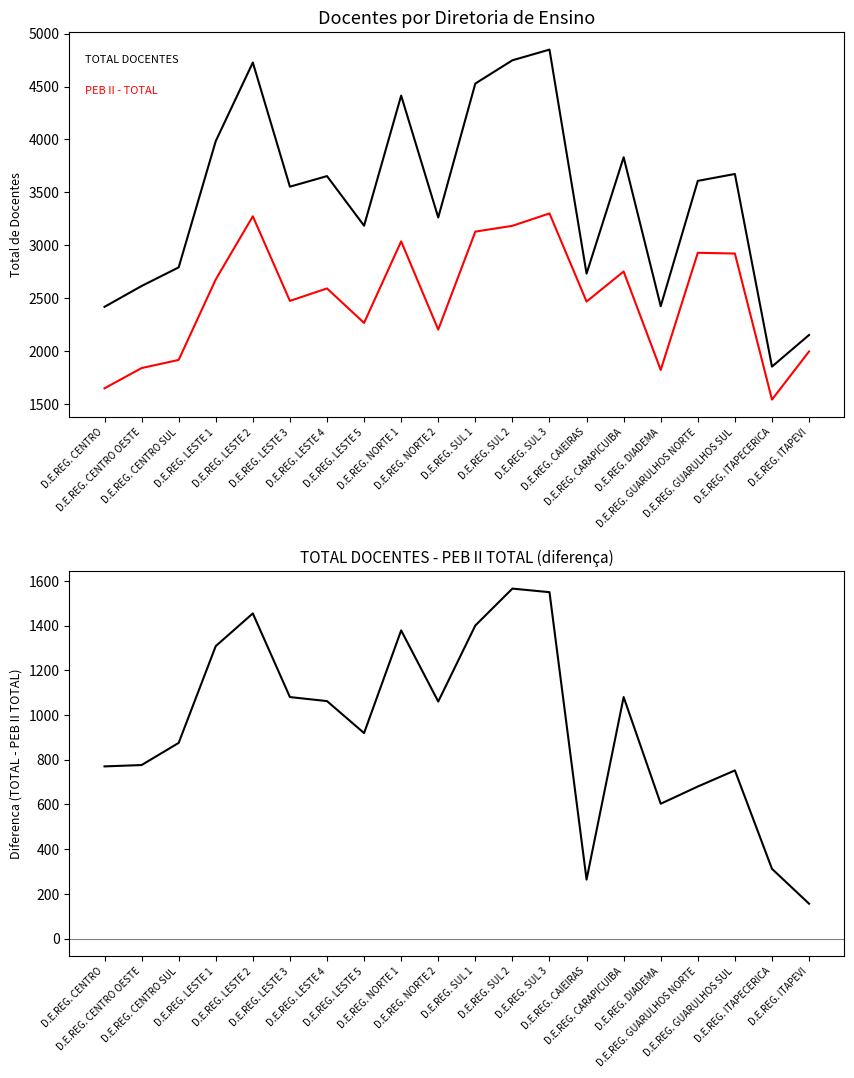

The TOTAL DOCENTES series shows 4528 at D.E.REG. SUL 1. True or false?

True